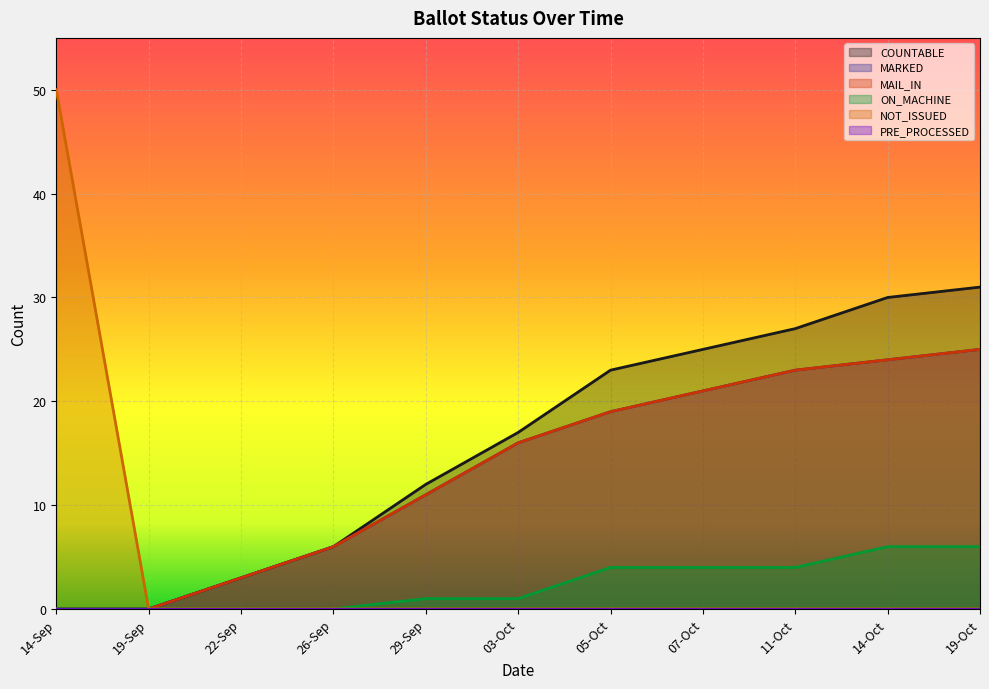

What is the sum of all NOT_ISSUED values?

50